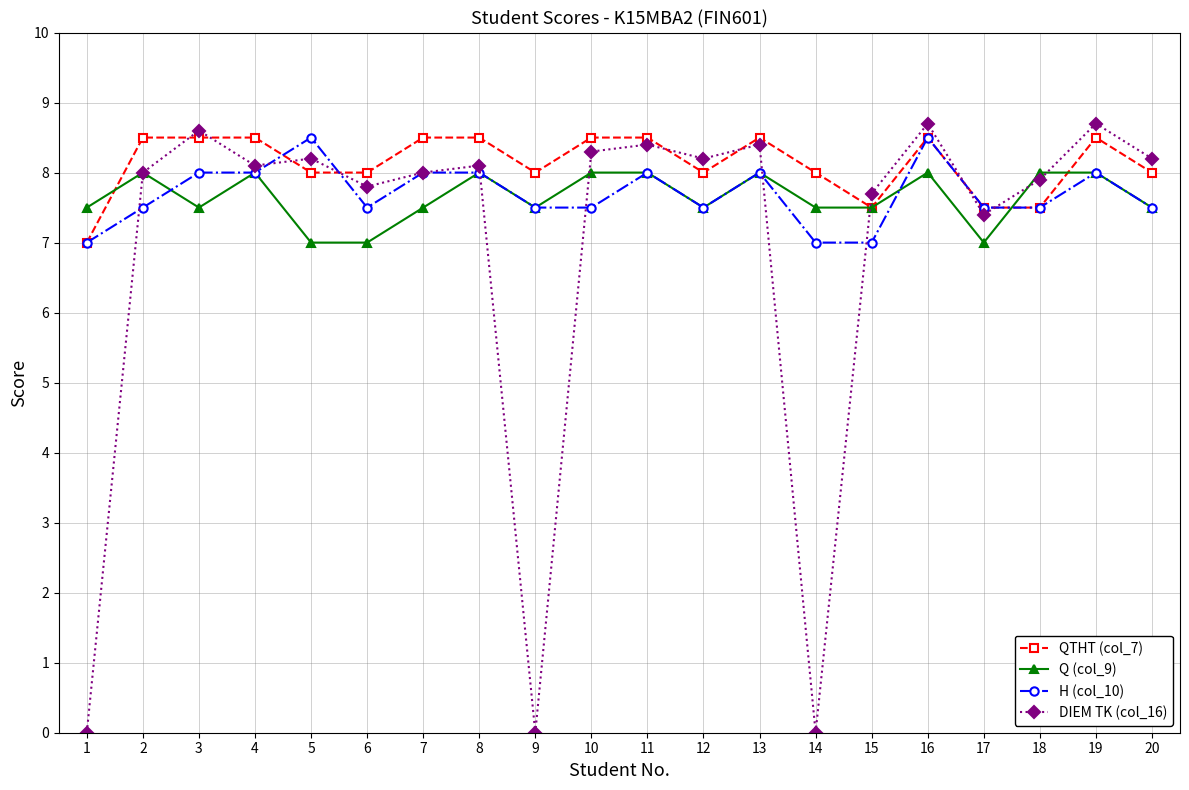

What is the difference between the maximum and minimum values in the Q (col_9) series?

1.0